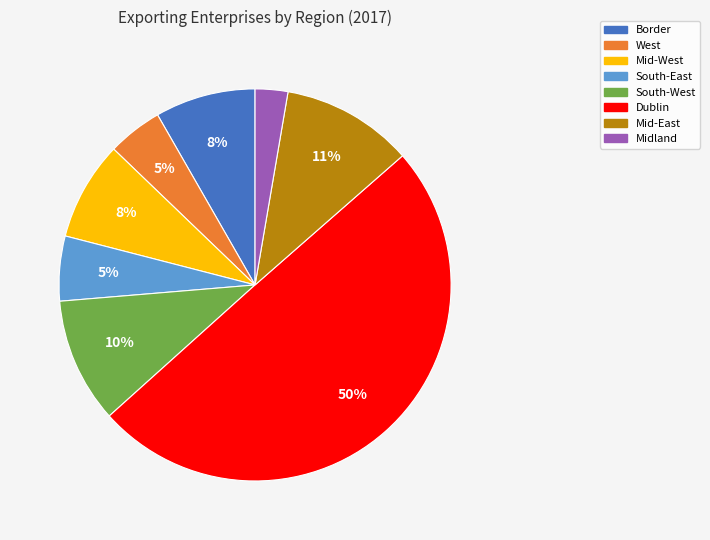

Combined, do South-East and Dublin account for over 50%?

Yes